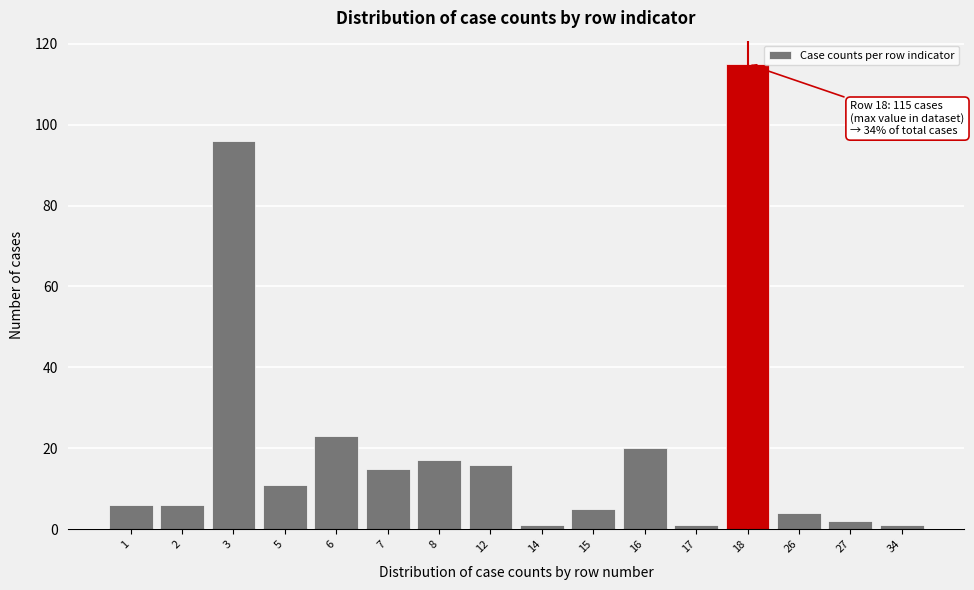

Reading left to right, transcribe all the data shown in this chart.

6	6	96	11	23	15	17	16	1	5	20	1	115	4	2	1